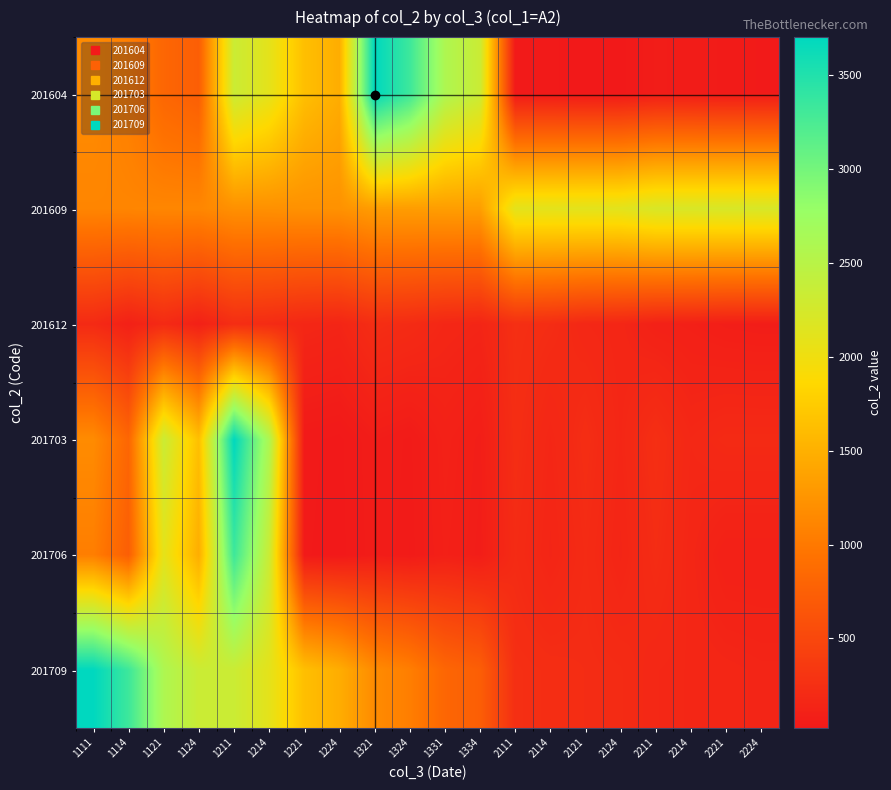

At which category does the chart reach its minimum across all series?

2124